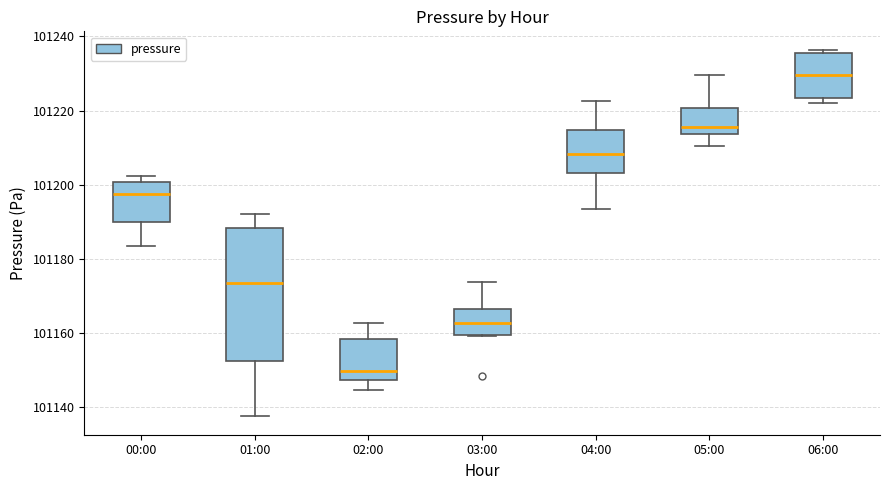

Where does the upper whisker of the box for 04:00 end on the y-axis? The values are not printed on the chart, so give them approximately, as read against the axis.

101222